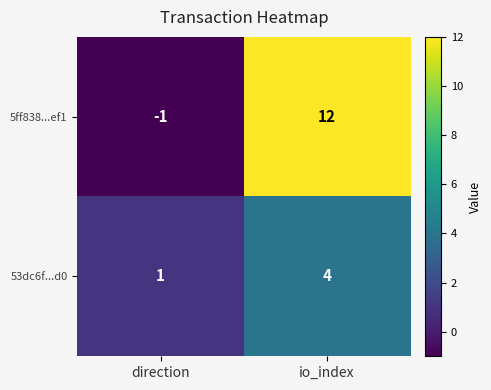

Which series changed the most between direction and io_index?

5ff838...ef1